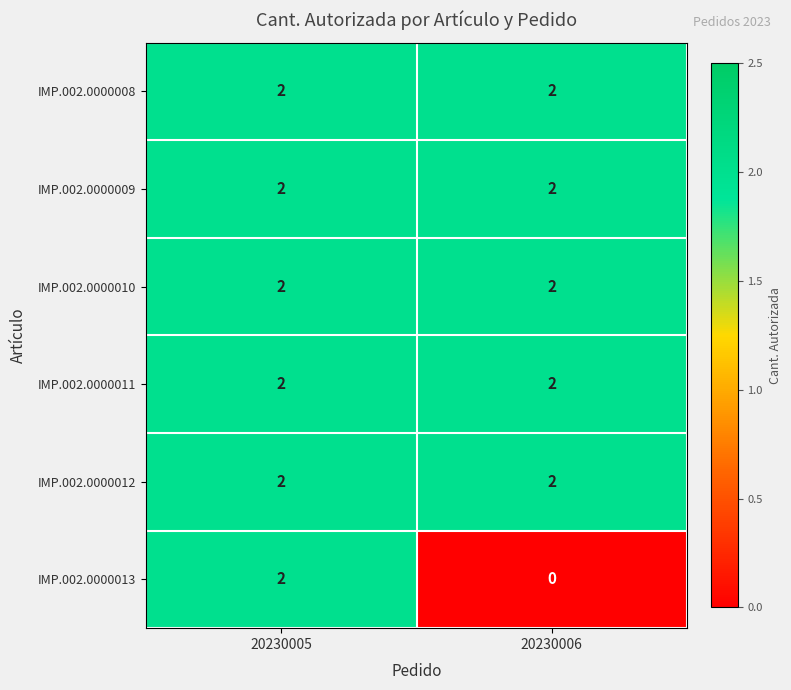

What is the sum of the IMP.002.0000008 values at 20230006 and 20230005?

4